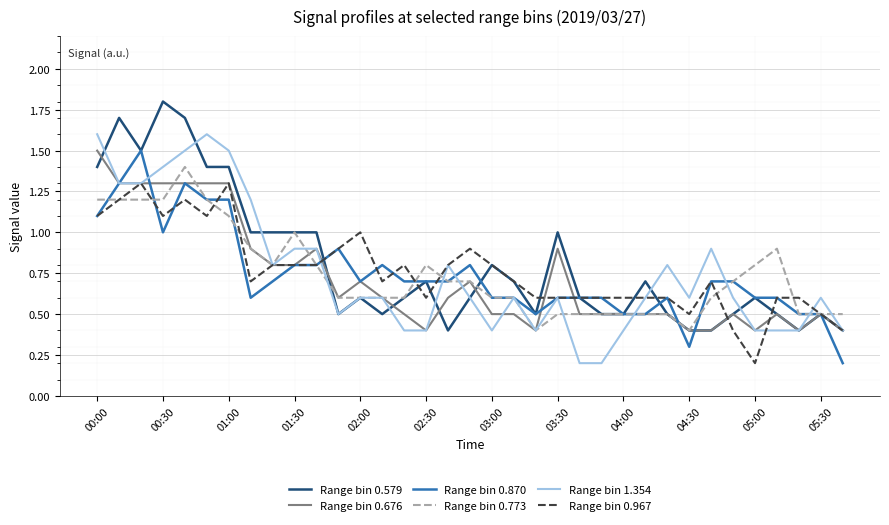

Reading right to left, list all the values displayed in this chart.

Range bin 0.579: 0.4	0.5	0.4	0.5	0.6	0.5	0.4	0.4	0.5	0.7	0.5	0.5	0.6	1.0	0.5	0.7	0.8	0.6	0.4	0.7	0.6	0.5	0.6	0.5	1.0	1.0	1.0	1.0	1.4	1.4	1.7	1.8	1.5	1.7	1.4
Range bin 0.676: 0.4	0.5	0.4	0.5	0.4	0.5	0.4	0.4	0.5	0.5	0.5	0.5	0.5	0.9	0.4	0.5	0.5	0.7	0.6	0.4	0.5	0.6	0.7	0.6	0.9	0.8	0.8	0.9	1.3	1.3	1.3	1.3	1.3	1.3	1.5
Range bin 0.870: 0.2	0.5	0.5	0.6	0.6	0.7	0.7	0.3	0.6	0.5	0.5	0.6	0.6	0.6	0.5	0.6	0.6	0.8	0.7	0.7	0.7	0.8	0.7	0.9	0.8	0.8	0.7	0.6	1.2	1.2	1.3	1.0	1.5	1.3	1.1
Range bin 0.773: 0.5	0.5	0.5	0.9	0.8	0.7	0.6	0.4	0.5	0.5	0.5	0.5	0.5	0.5	0.4	0.6	0.6	0.7	0.7	0.8	0.6	0.6	0.6	0.6	0.8	1.0	0.8	0.9	1.1	1.2	1.4	1.2	1.2	1.2	1.2
Range bin 1.354: 0.4	0.6	0.4	0.4	0.4	0.6	0.9	0.6	0.8	0.6	0.4	0.2	0.2	0.6	0.4	0.6	0.4	0.6	0.8	0.4	0.4	0.6	0.6	0.5	0.9	0.9	0.8	1.2	1.5	1.6	1.5	1.4	1.3	1.3	1.6
Range bin 0.967: 0.4	0.5	0.6	0.6	0.2	0.4	0.7	0.5	0.6	0.6	0.6	0.6	0.6	0.6	0.6	0.7	0.8	0.9	0.8	0.6	0.8	0.7	1.0	0.9	0.8	0.8	0.8	0.7	1.3	1.1	1.2	1.1	1.3	1.2	1.1